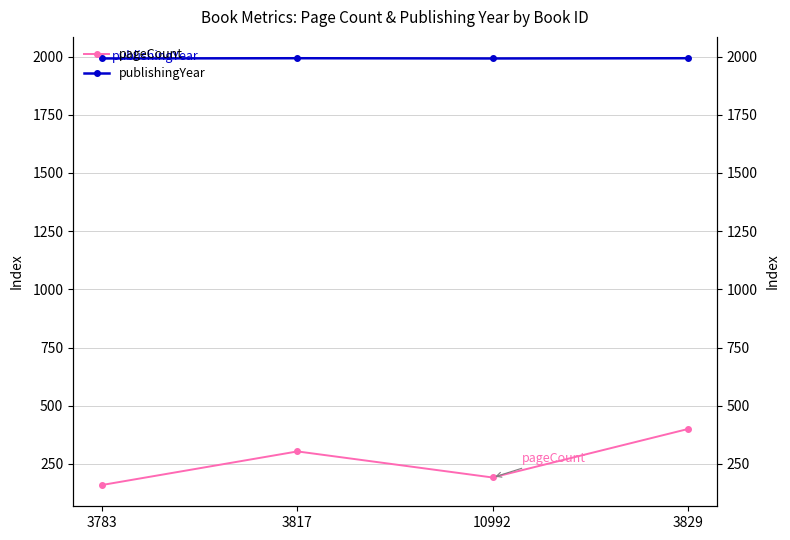

Is this an area chart (filled region under the line)?

No